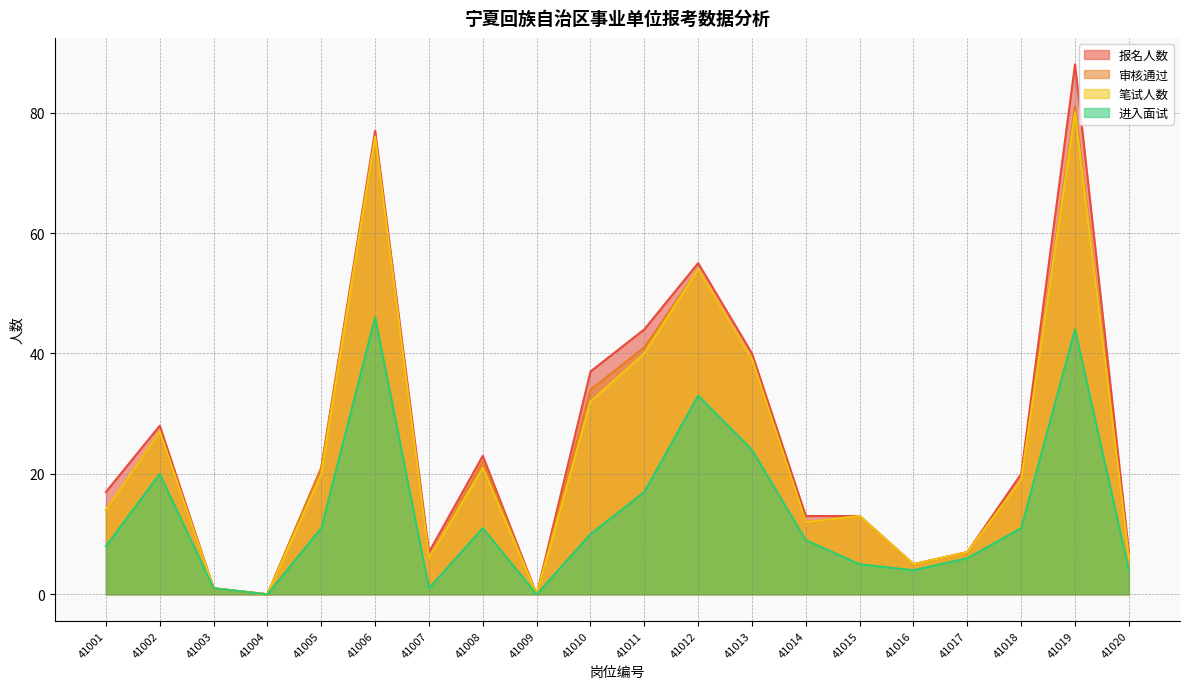

Reading left to right, list all the values displayed in this chart.

报名人数: 41001=17	41002=28	41003=1	41004=0	41005=21	41006=77	41007=7	41008=23	41009=0	41010=37	41011=44	41012=55	41013=40	41014=13	41015=13	41016=5	41017=7	41018=20	41019=88	41020=7
审核通过: 41001=14	41002=27	41003=1	41004=0	41005=21	41006=76	41007=6	41008=22	41009=0	41010=34	41011=41	41012=54	41013=39	41014=12	41015=13	41016=5	41017=7	41018=19	41019=81	41020=6
笔试人数: 41001=14	41002=27	41003=1	41004=0	41005=20	41006=76	41007=6	41008=21	41009=0	41010=32	41011=40	41012=54	41013=39	41014=12	41015=13	41016=5	41017=7	41018=19	41019=80	41020=6
进入面试: 41001=8	41002=20	41003=1	41004=0	41005=11	41006=46	41007=1	41008=11	41009=0	41010=10	41011=17	41012=33	41013=24	41014=9	41015=5	41016=4	41017=6	41018=11	41019=44	41020=4